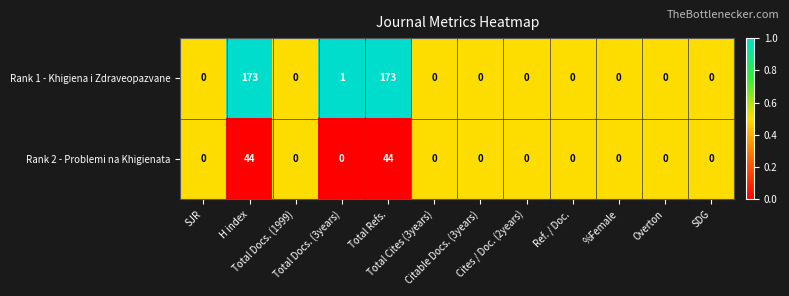

What is the difference between the maximum and second lowest values in the Rank 2 - Problemi na Khigienata series?

44